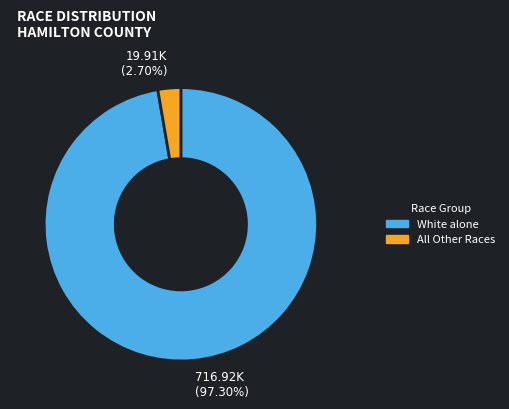

To the nearest percent, what is the difference between the largest and smallest slice percentages?

95%